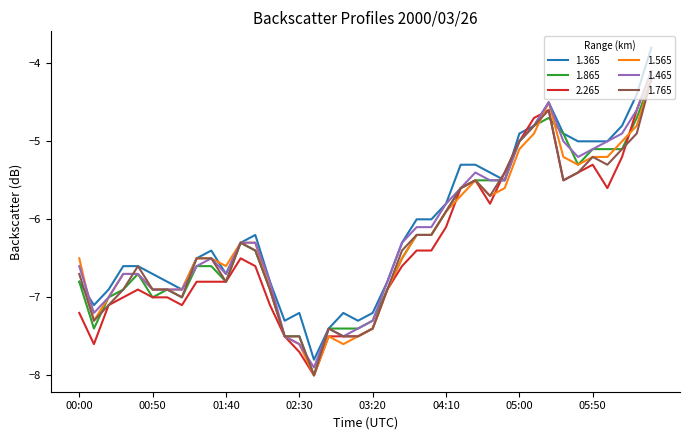

Which series has the largest range (max minus min)?

1.365